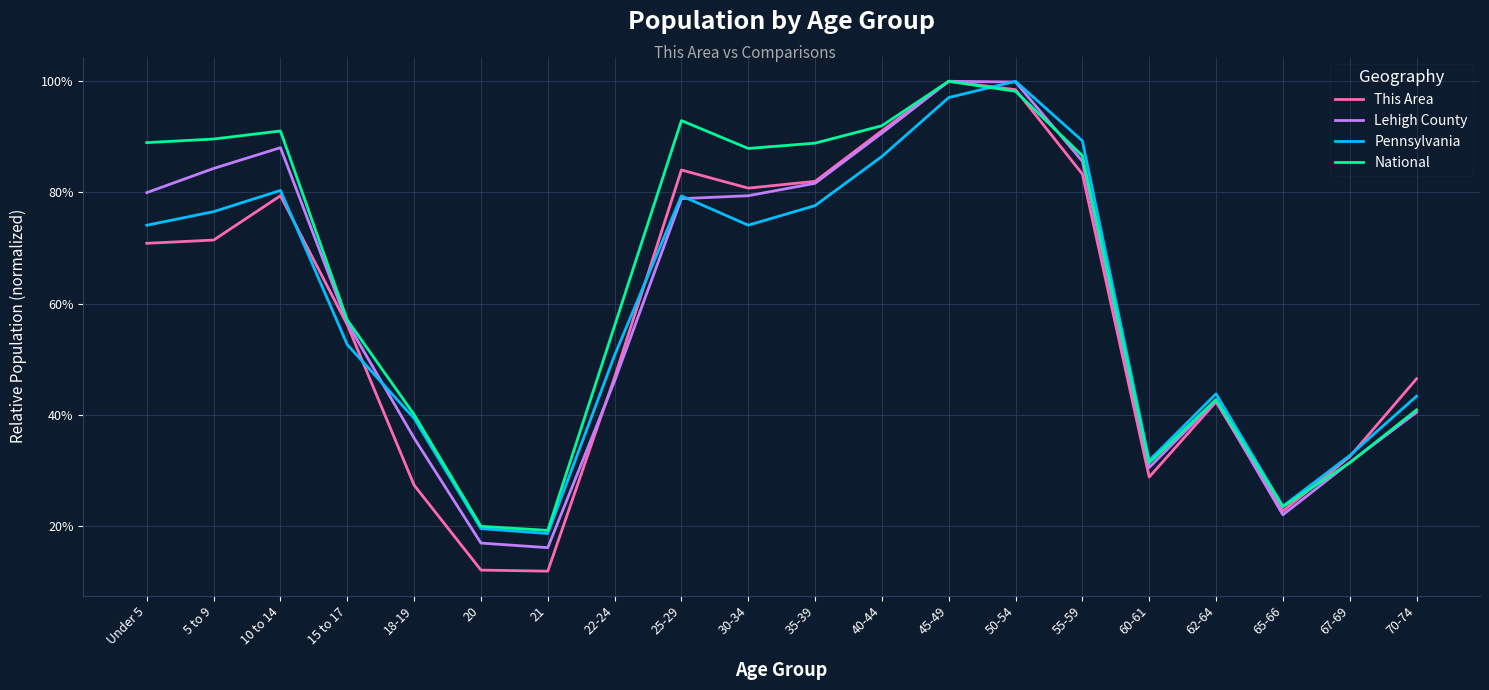

What is the total value across all series at 67-69?

1.3